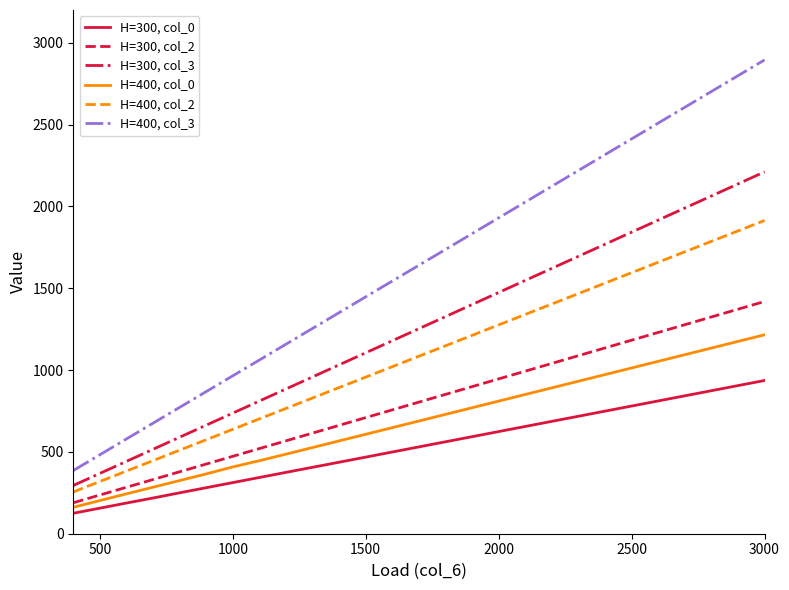

List the series in order of their peak value, lowest first.

H=300, col_0, H=400, col_0, H=300, col_2, H=400, col_2, H=300, col_3, H=400, col_3